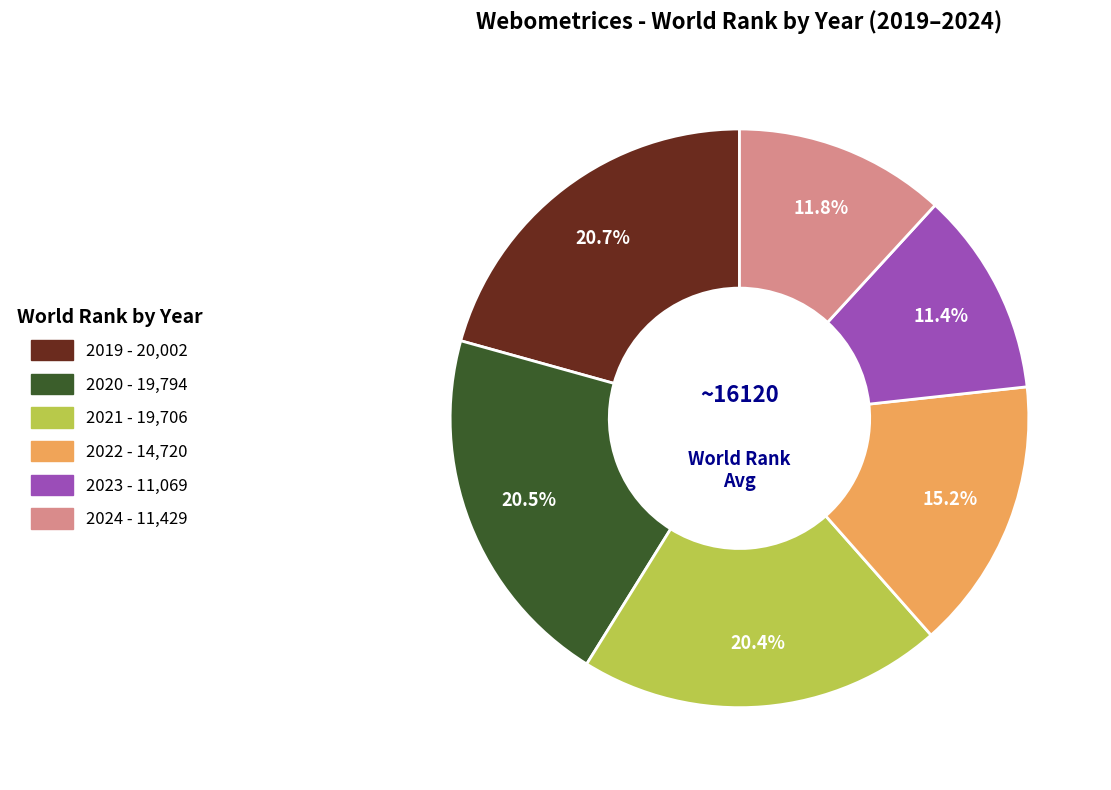

What percentage is NOT represented by 2024?

88.2%